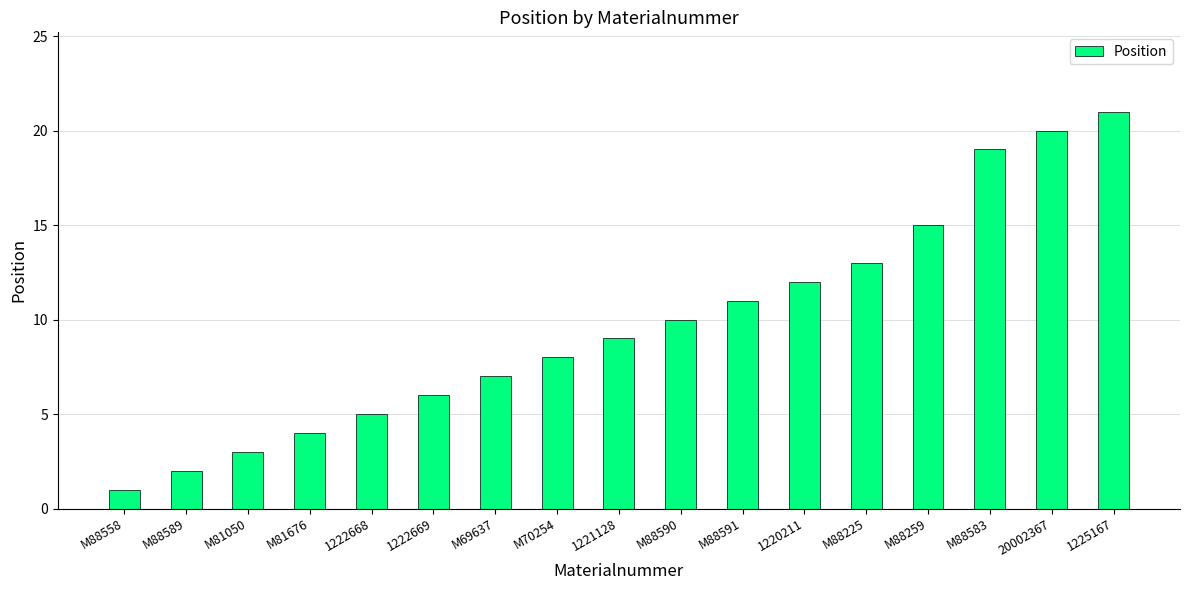

What position from the left is M81676?

4